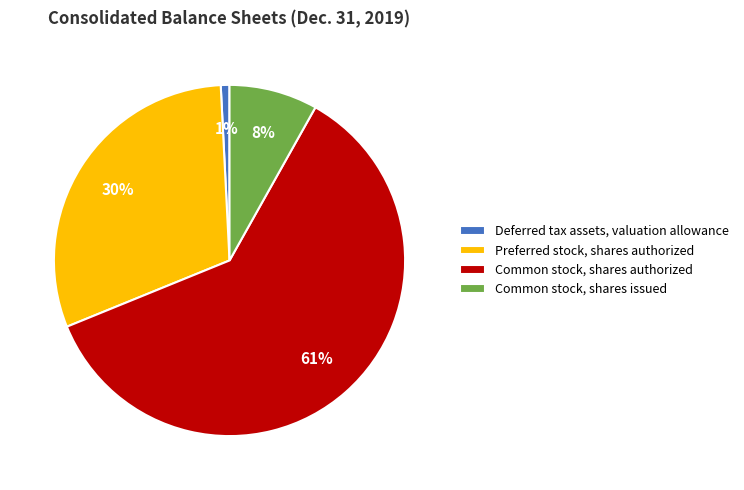

How many segments does this pie chart have?

4